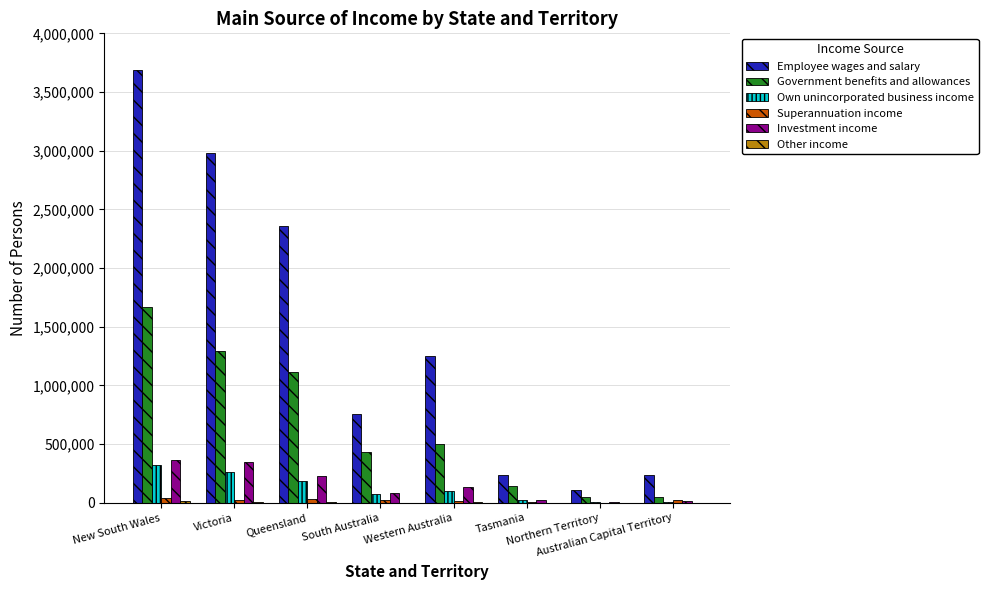

What is the maximum value for Government benefits and allowances?

1667330